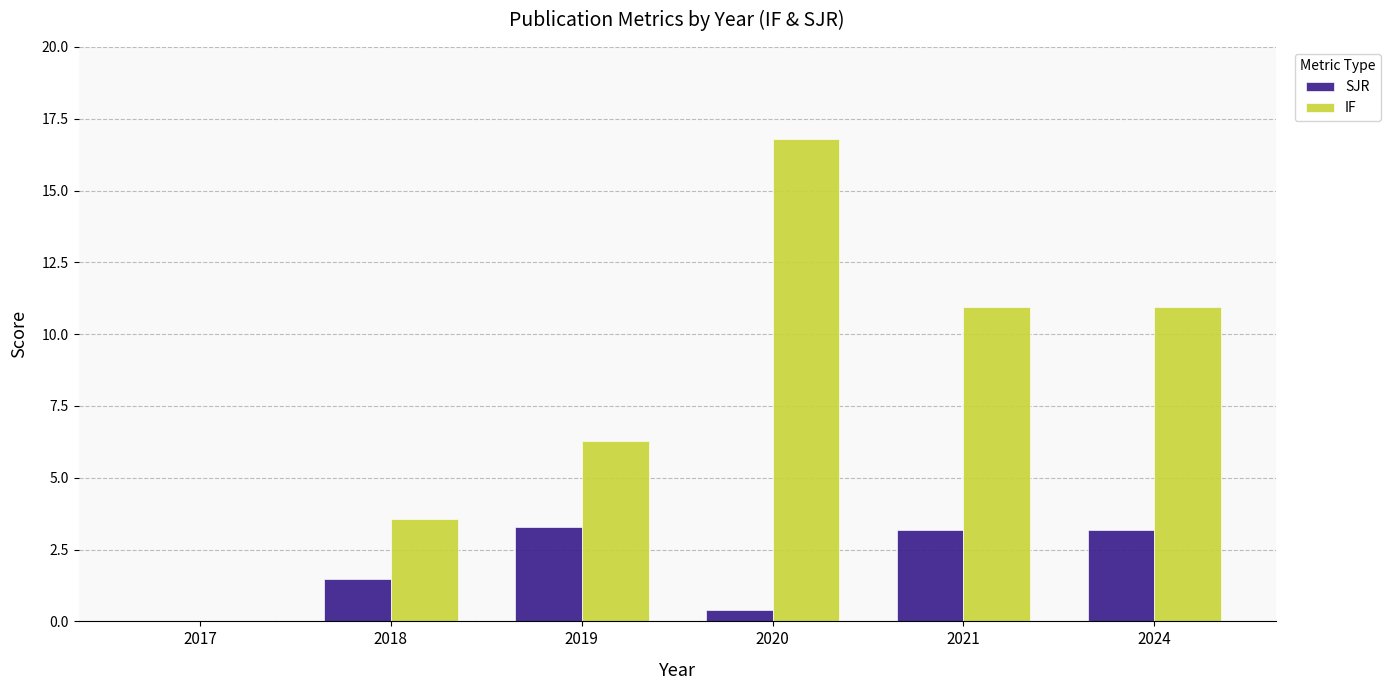

Which series changed the most between 2020 and 2021?

IF